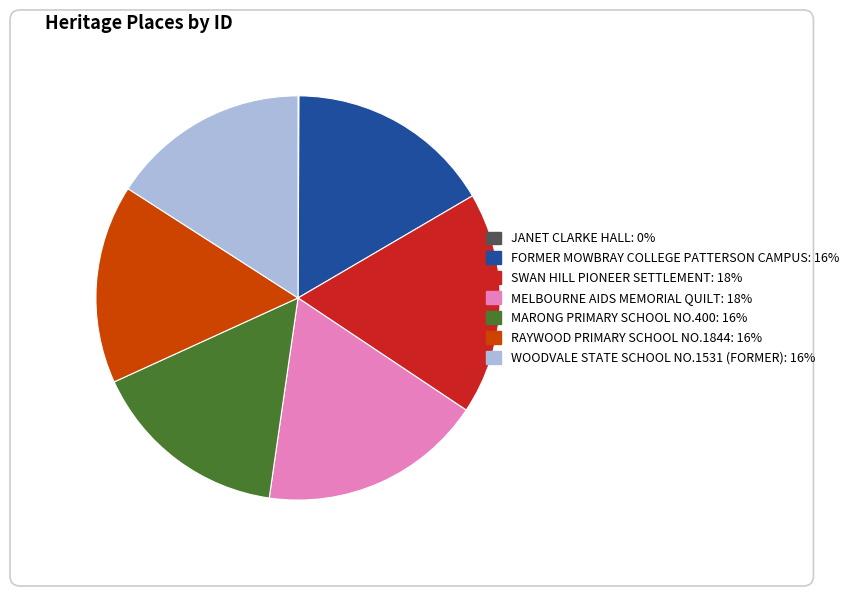

The WOODVALE STATE SCHOOL NO.1531 (FORMER) slice represents 29% of the pie. True or false?

False